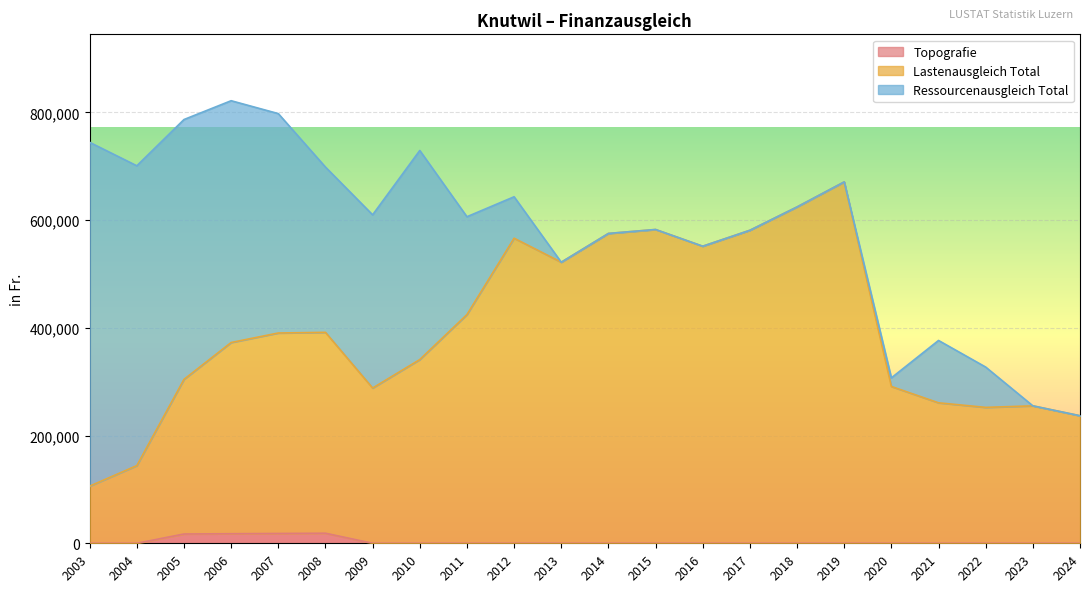

What is the difference between the maximum and minimum values in the Lastenausgleich Total series?

565026